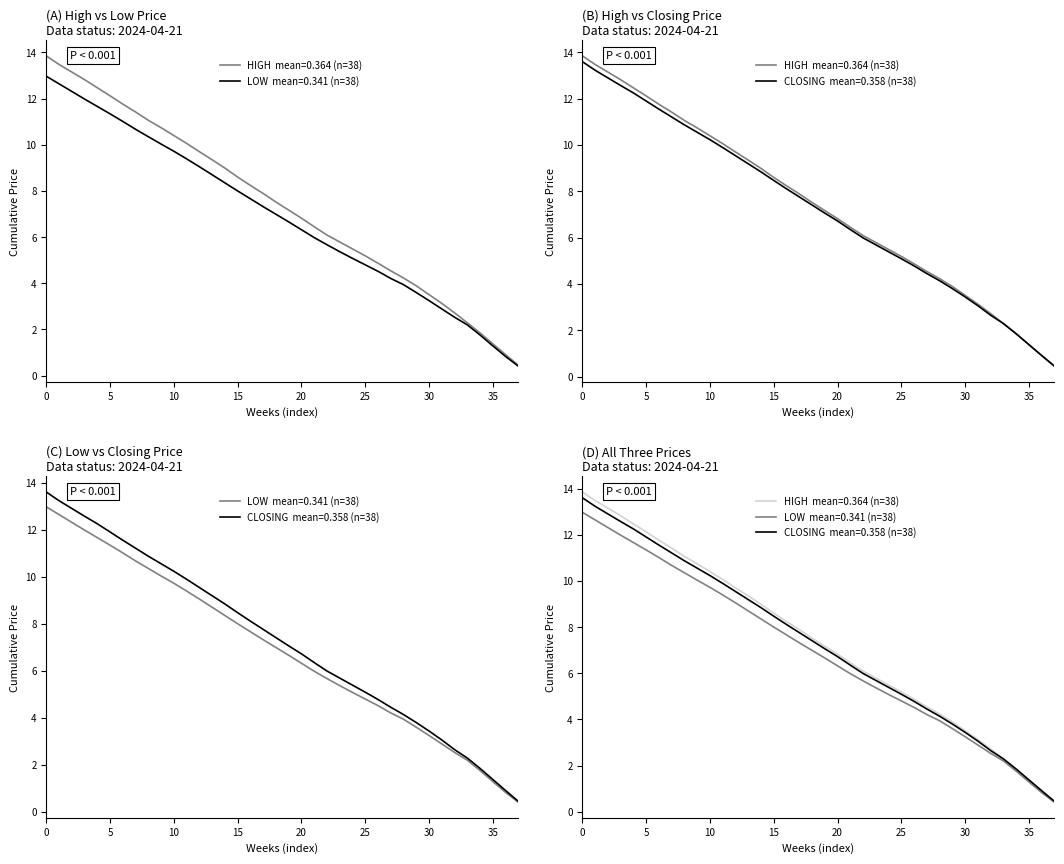

What are all the series names shown in the legend?

HIGH, LOW, CLOSING